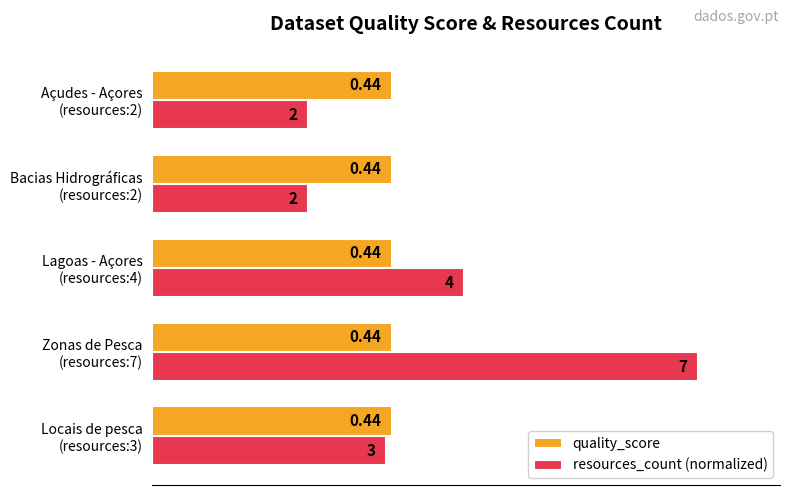

What are all the series names shown in the legend?

quality_score, resources_count (normalized)